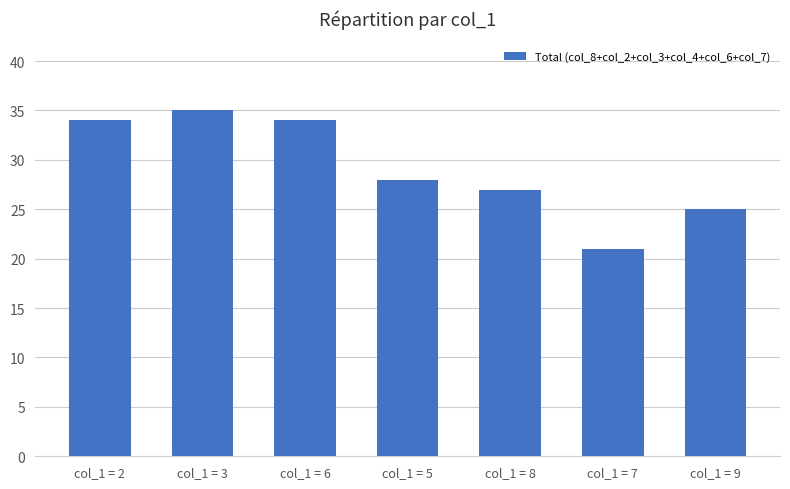

What is the greatest value displayed?

35